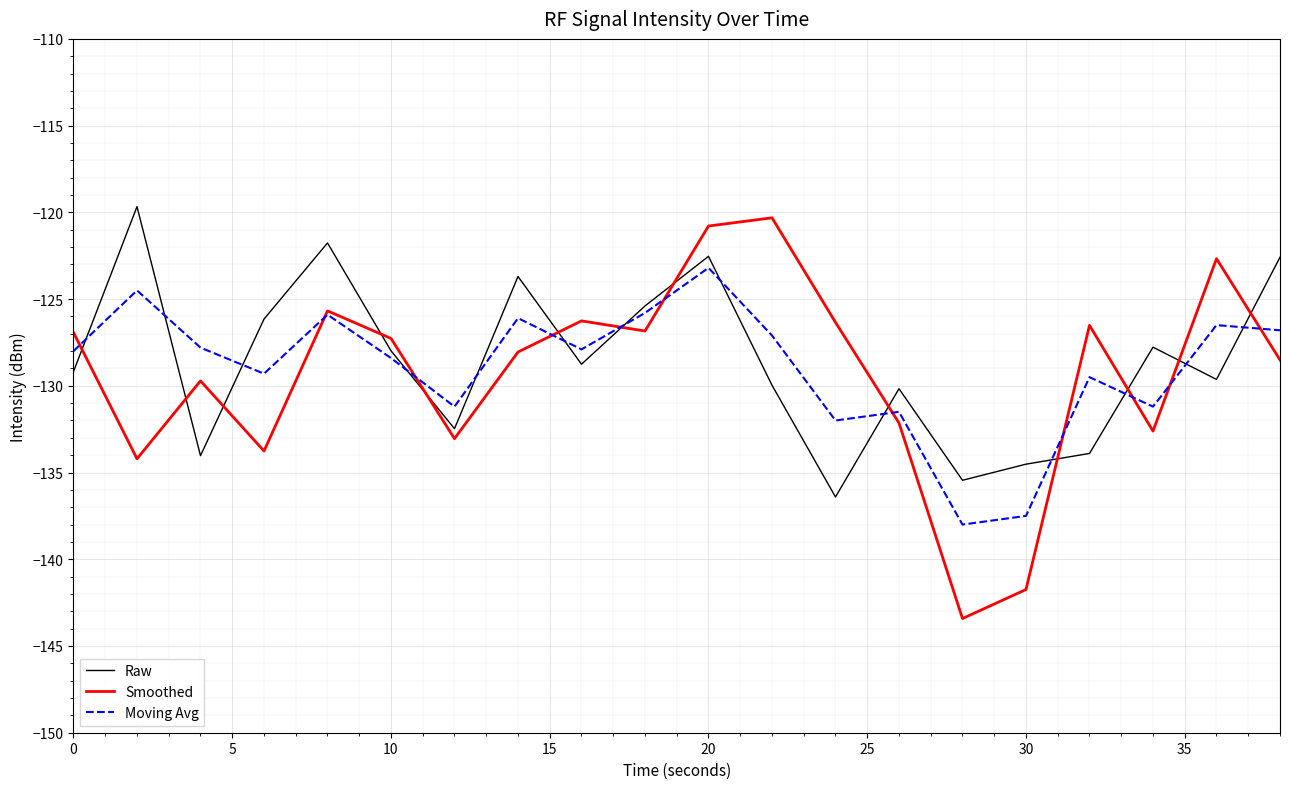

List the series in order of their overall mean, lowest first.

Smoothed, Moving Avg, Raw